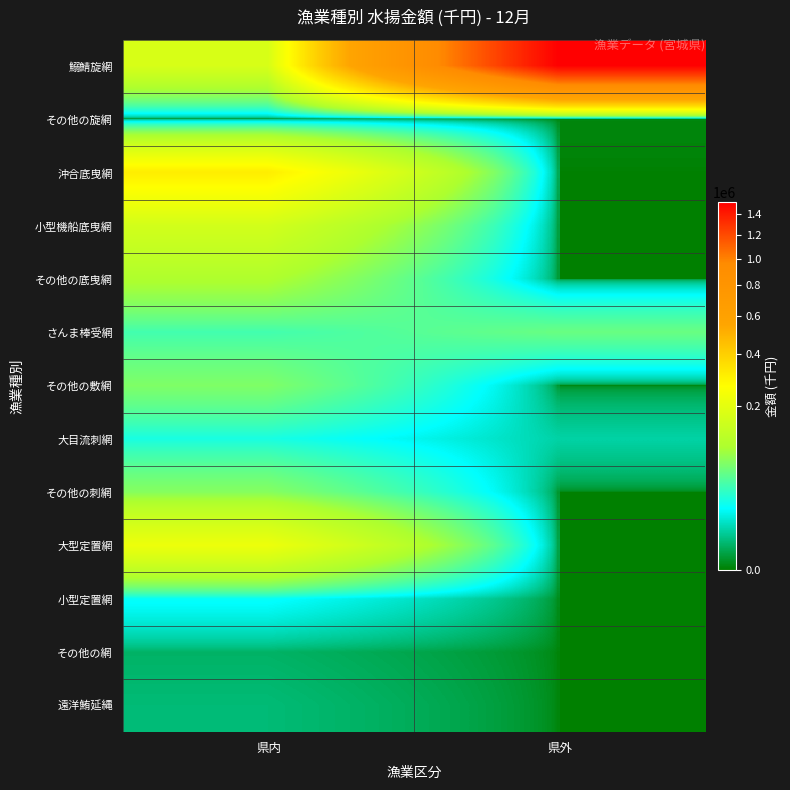

Which series changed the most between 県内 and 県外?

鰯鯖旋網